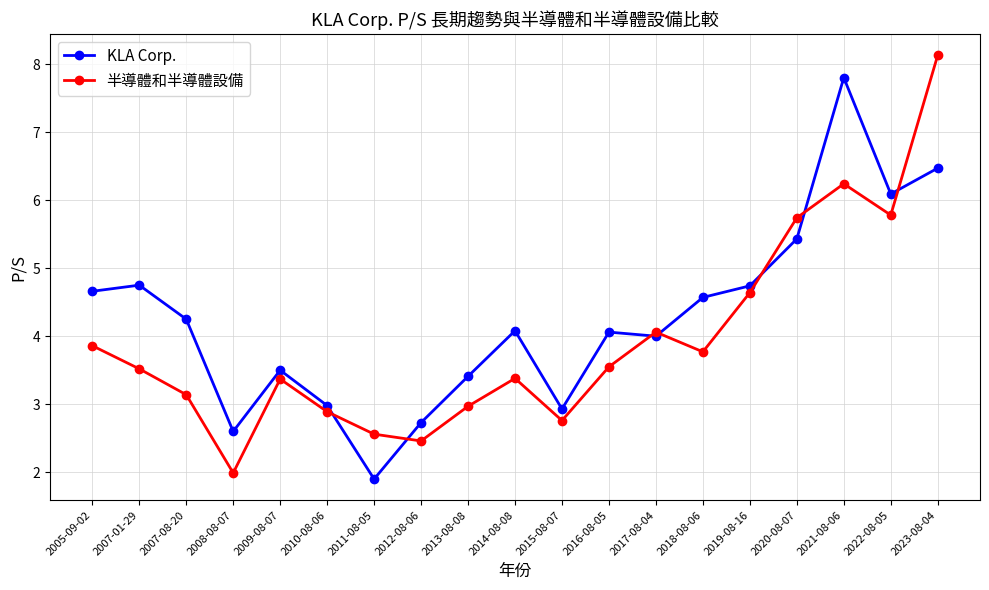

How many data points does each series have?

19